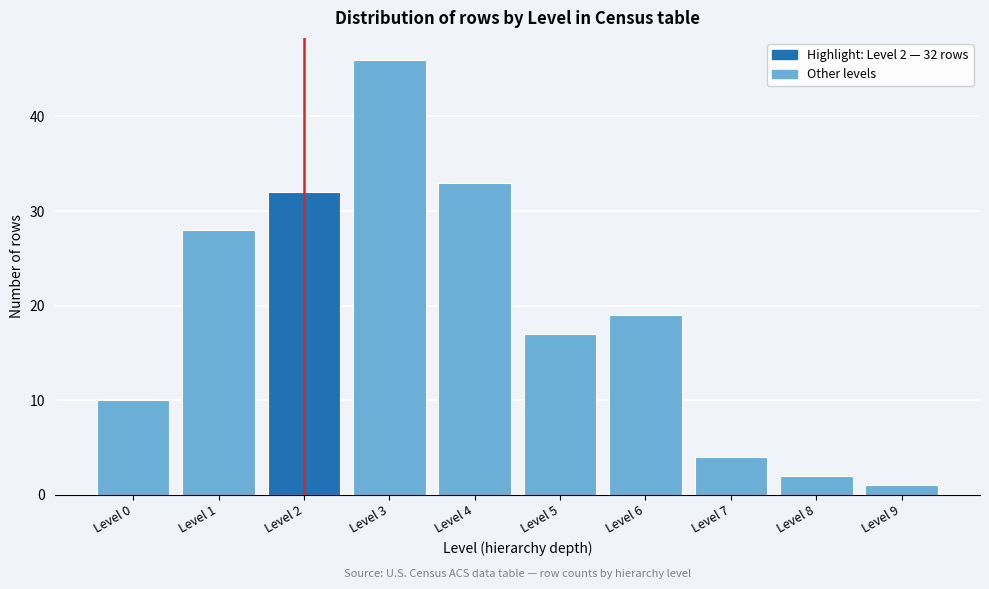

Reading left to right, list all the values displayed in this chart.

Level 0=10	Level 1=28	Level 2=32	Level 3=46	Level 4=33	Level 5=17	Level 6=19	Level 7=4	Level 8=2	Level 9=1